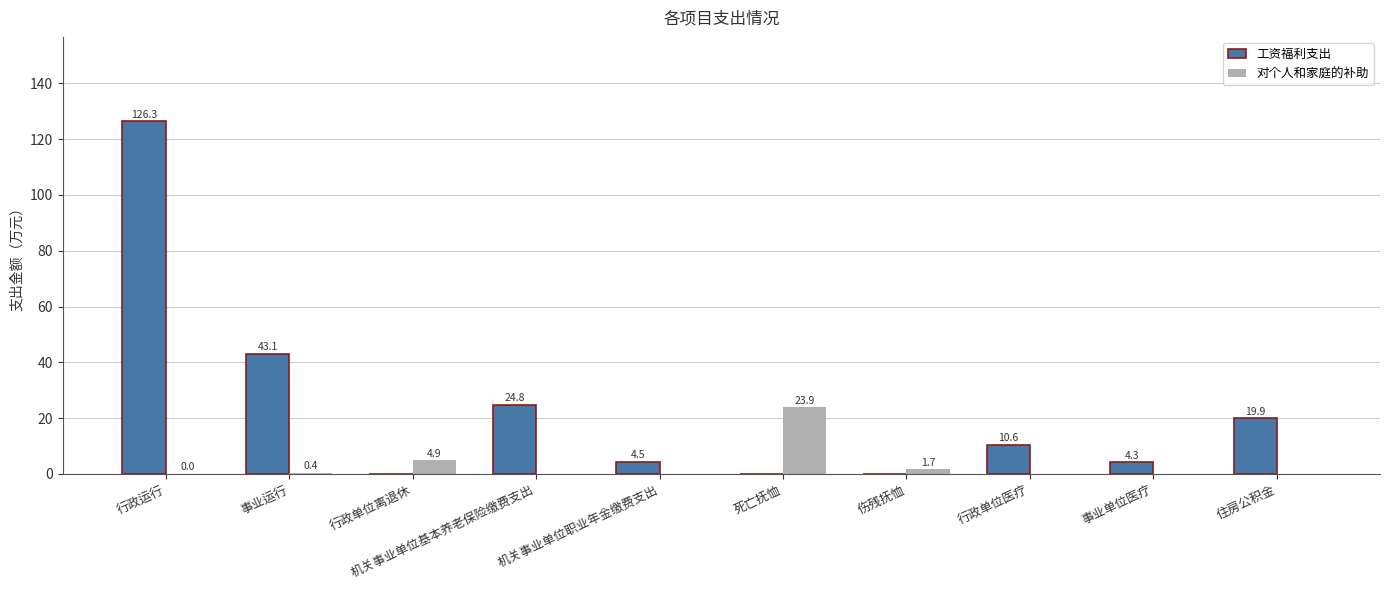

Is it true that 工资福利支出 equals 54.5 at 行政单位离退休?

False